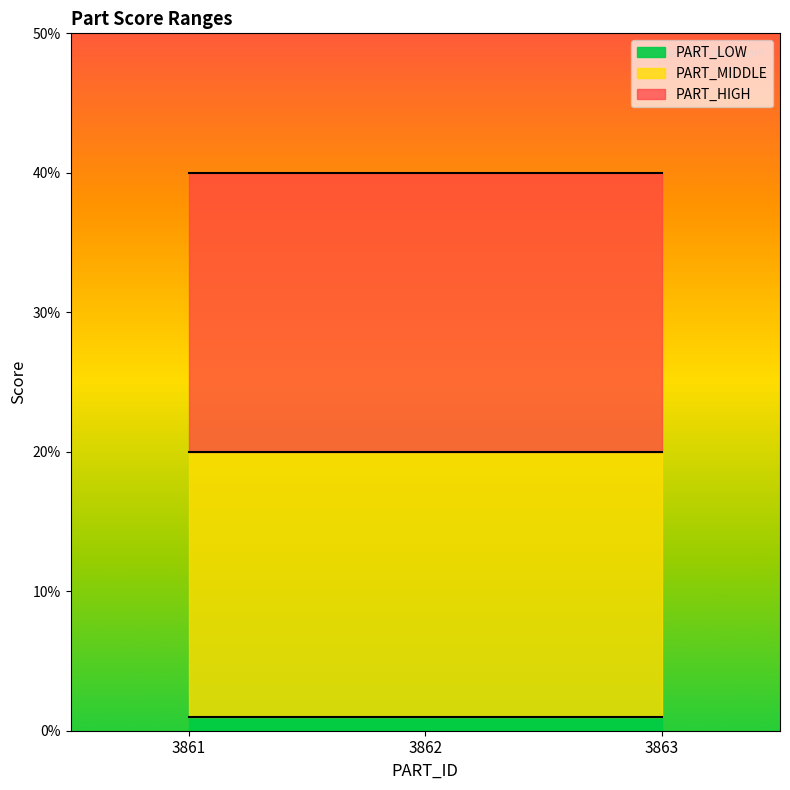

Which category has the lowest value in the PART_HIGH series?

3861